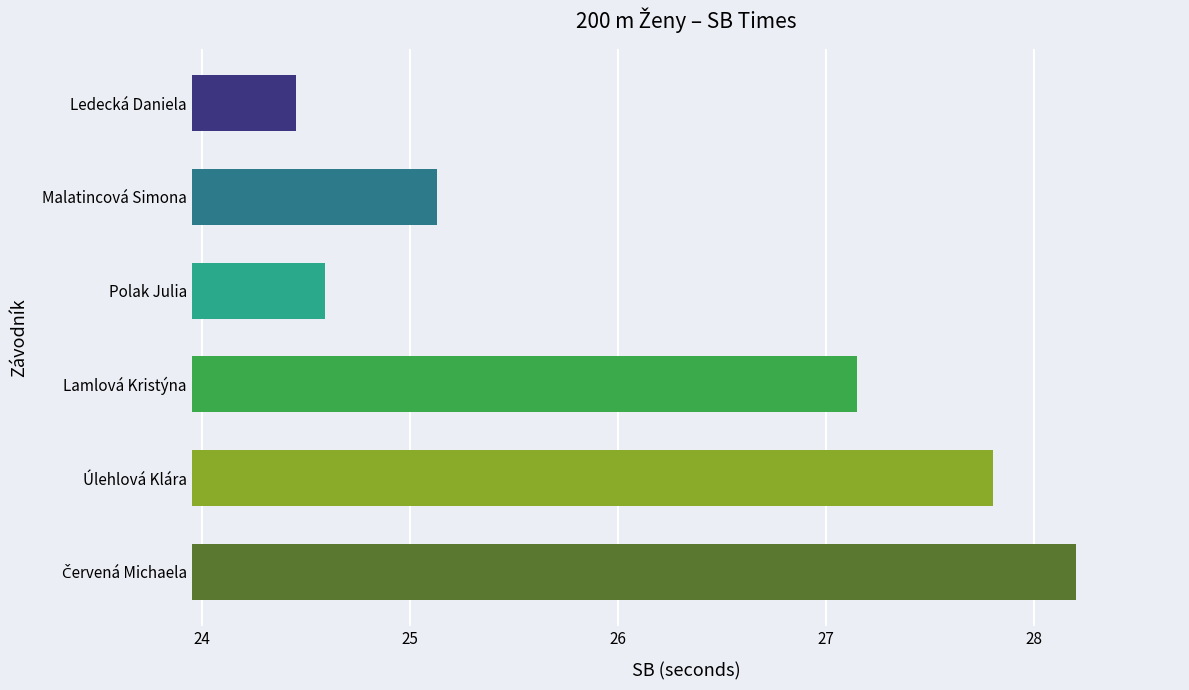

The value at Lamlová Kristýna is 17.4. True or false?

False